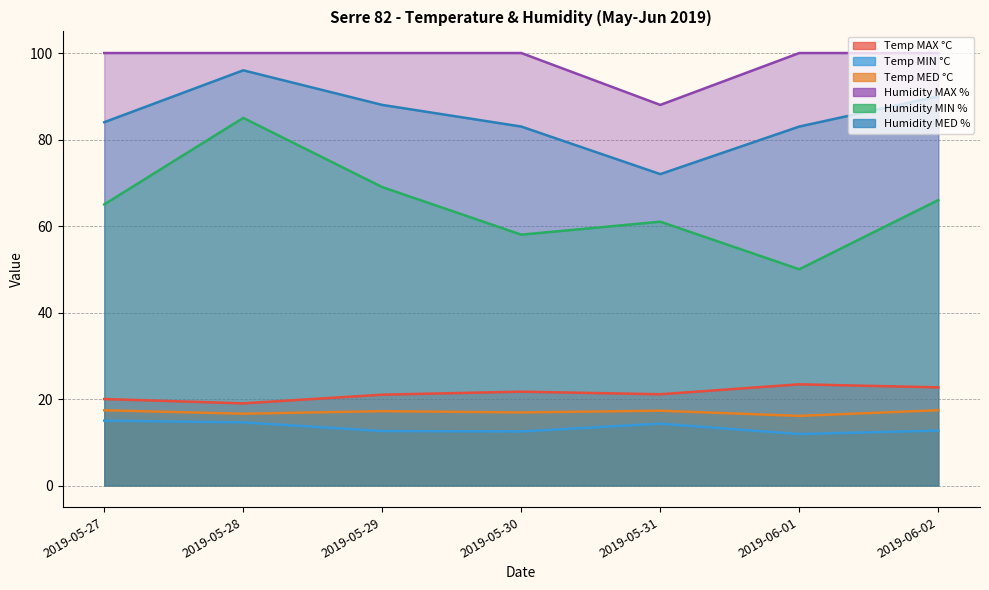

True or false: Temp MAX °C and Humidity MED % intersect in this chart.

False